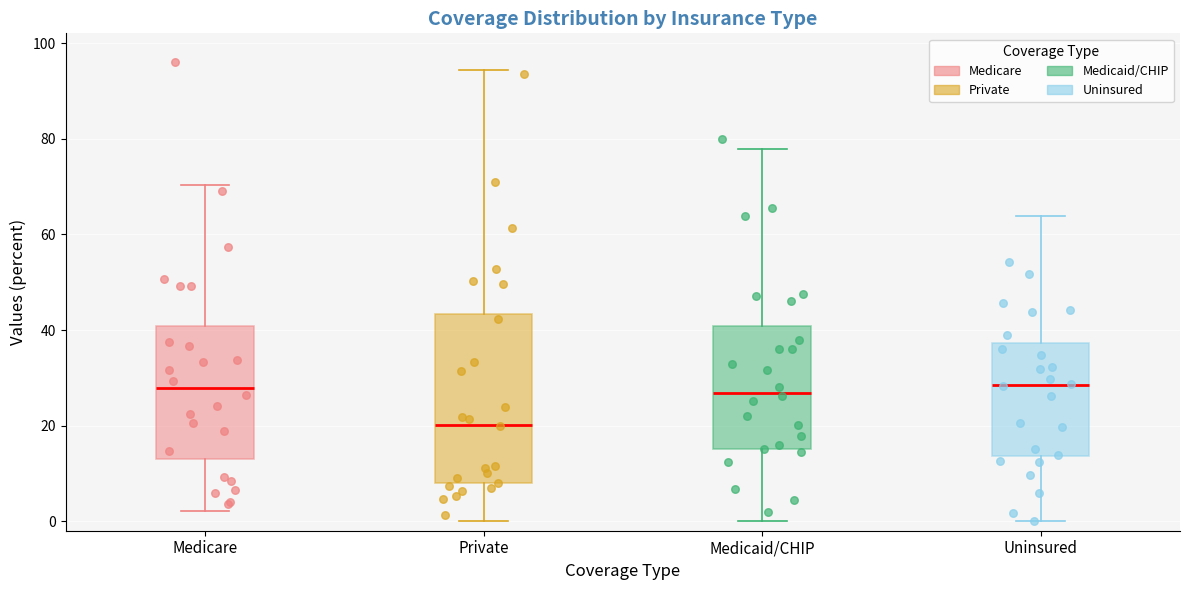

Reading left to right, transcribe this box plot: for each box, give where its median line is, the range the box spans, and where its two whiskers end, as read against the y-axis. The values are not printed on the chart, so give them approximately, as read against the axis.

Medicare: median 28, box 14 to 40, whiskers 2 to 70
Private: median 20, box 8 to 44, whiskers 0 to 94
Medicaid/CHIP: median 26, box 16 to 40, whiskers 0 to 78
Uninsured: median 28, box 14 to 38, whiskers 0 to 64